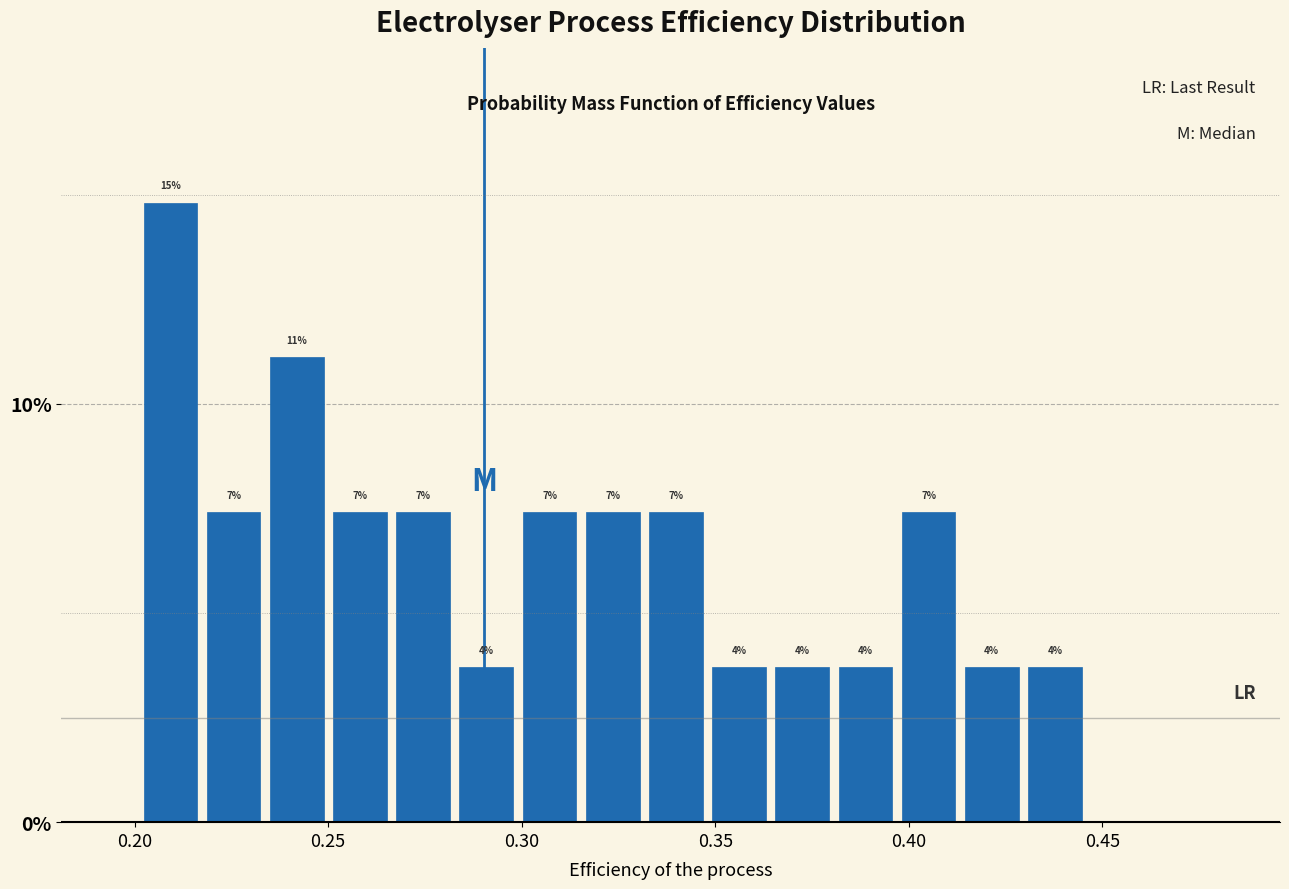

Read against the x-axis, roughly where is the centre of the tallest bar?

0.210